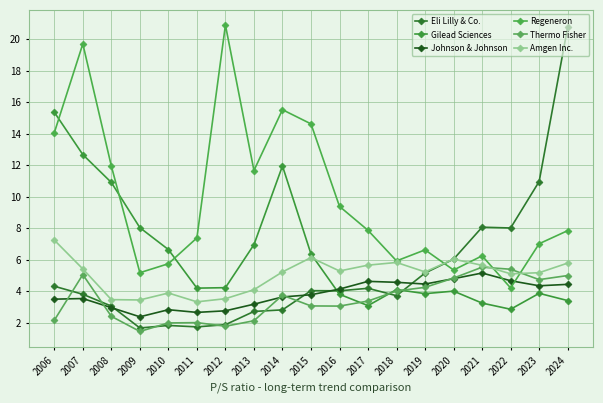

In Gilead Sciences, how many points are higher than both neighbors (excluding endpoints)?

4